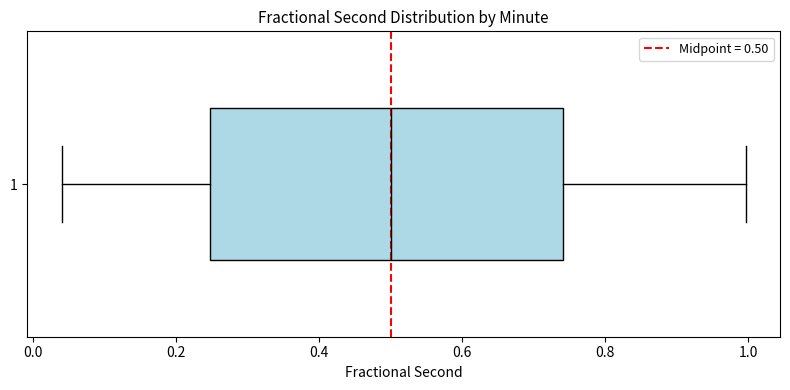

Where does the median line of the box at y = 1 sit on the x-axis? The values are not printed on the chart, so give them approximately, as read against the axis.

0.50